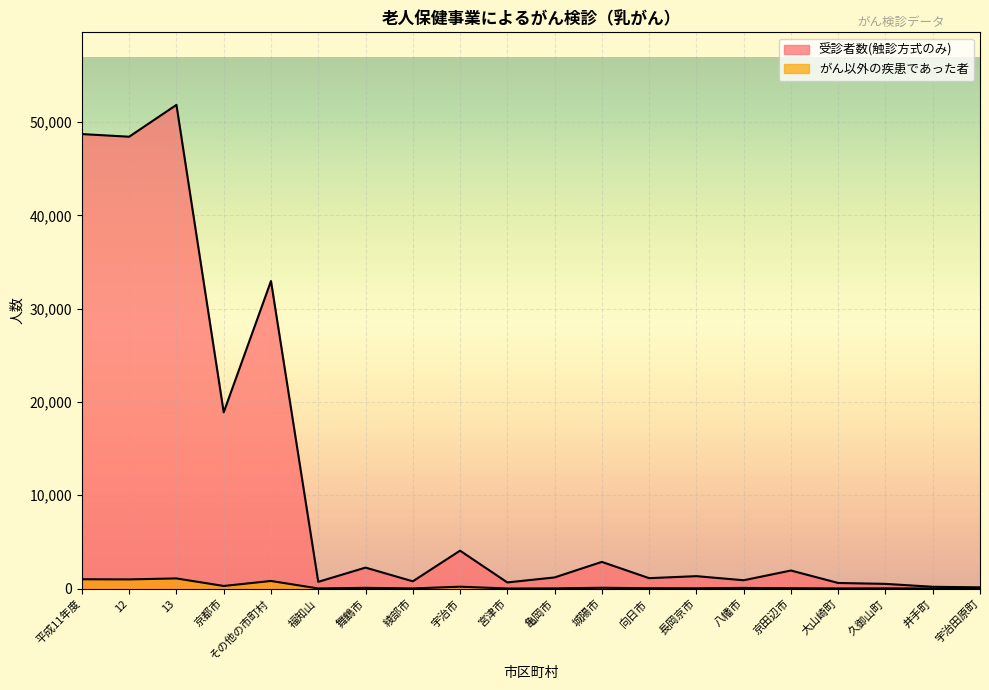

What is the value of the がん以外の疾患であった者 point at the 20th from the left?

1